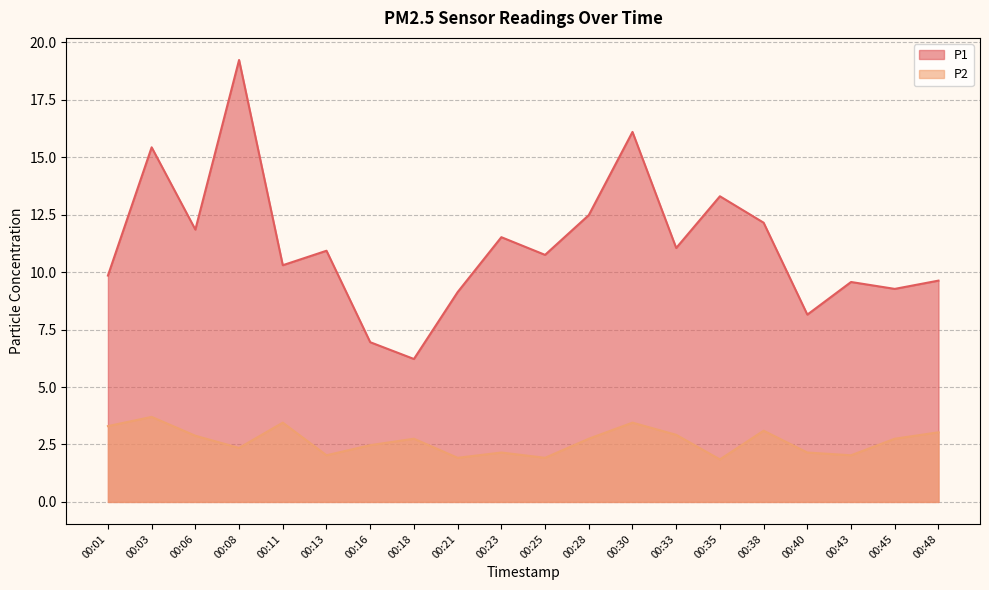

Is it true that P2 equals 2.8 at 00:45?

True